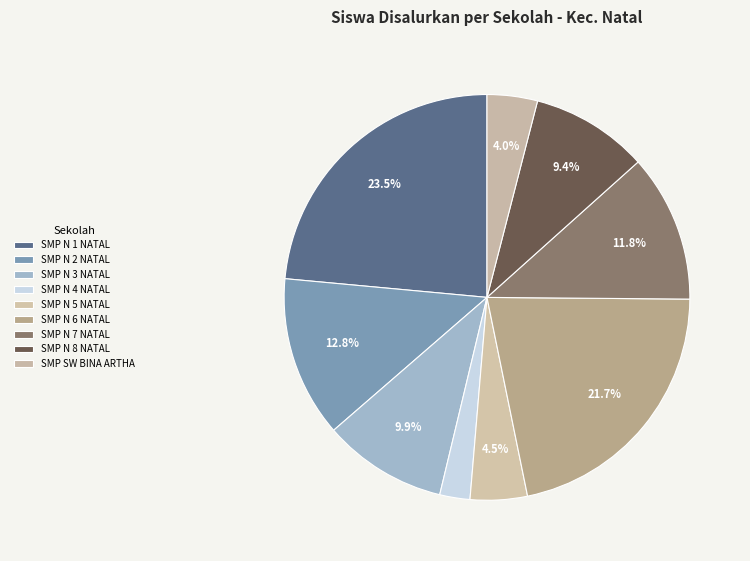

How many slices are in this pie chart?

9